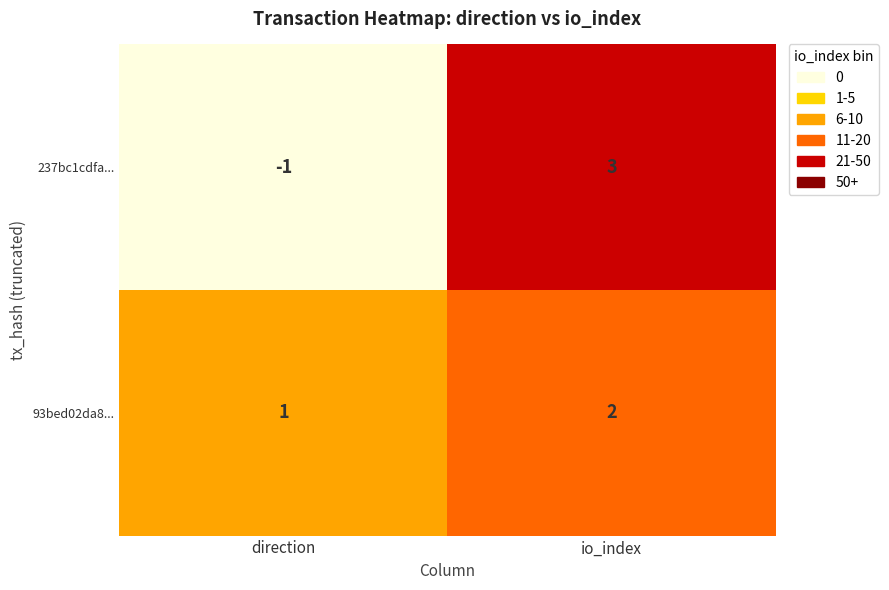

What is the sum of the 93bed02da8... values at io_index and direction?

3